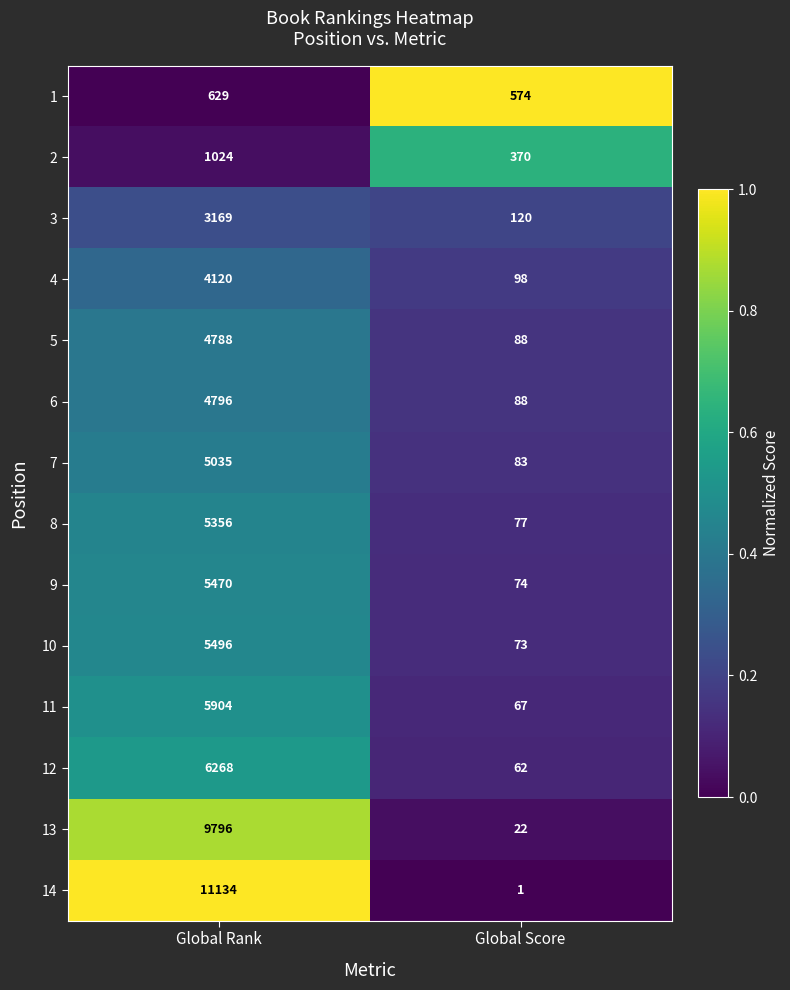

Reading left to right, transcribe all the data shown in this chart.

1: Global Rank=629	Global Score=574
2: Global Rank=1024	Global Score=370
3: Global Rank=3169	Global Score=120
4: Global Rank=4120	Global Score=98
5: Global Rank=4788	Global Score=88
6: Global Rank=4796	Global Score=88
7: Global Rank=5035	Global Score=83
8: Global Rank=5356	Global Score=77
9: Global Rank=5470	Global Score=74
10: Global Rank=5496	Global Score=73
11: Global Rank=5904	Global Score=67
12: Global Rank=6268	Global Score=62
13: Global Rank=9796	Global Score=22
14: Global Rank=11134	Global Score=1